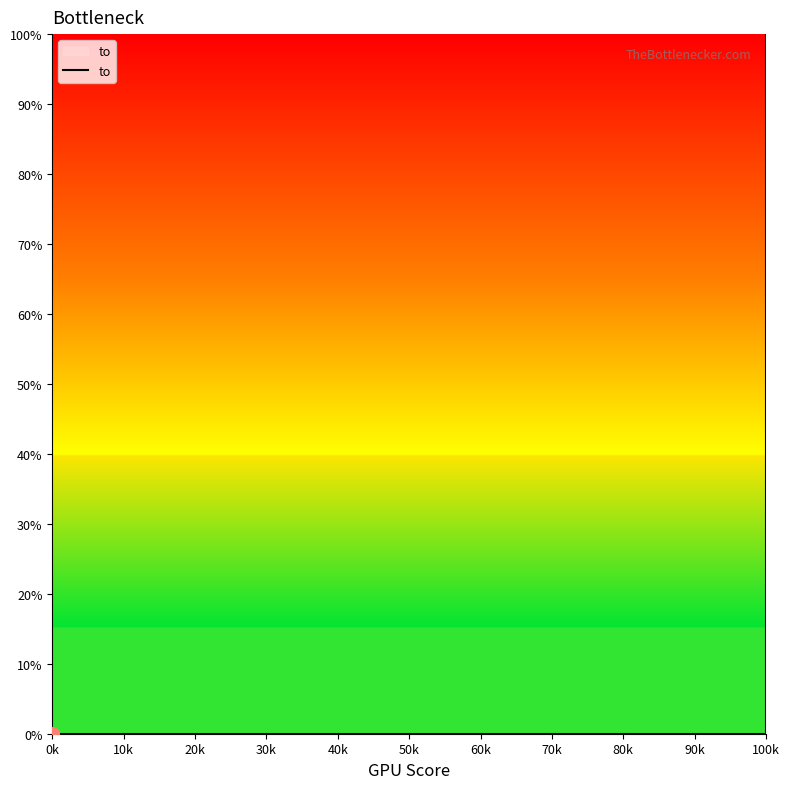

What is the label of the 1st point from the left?

0k